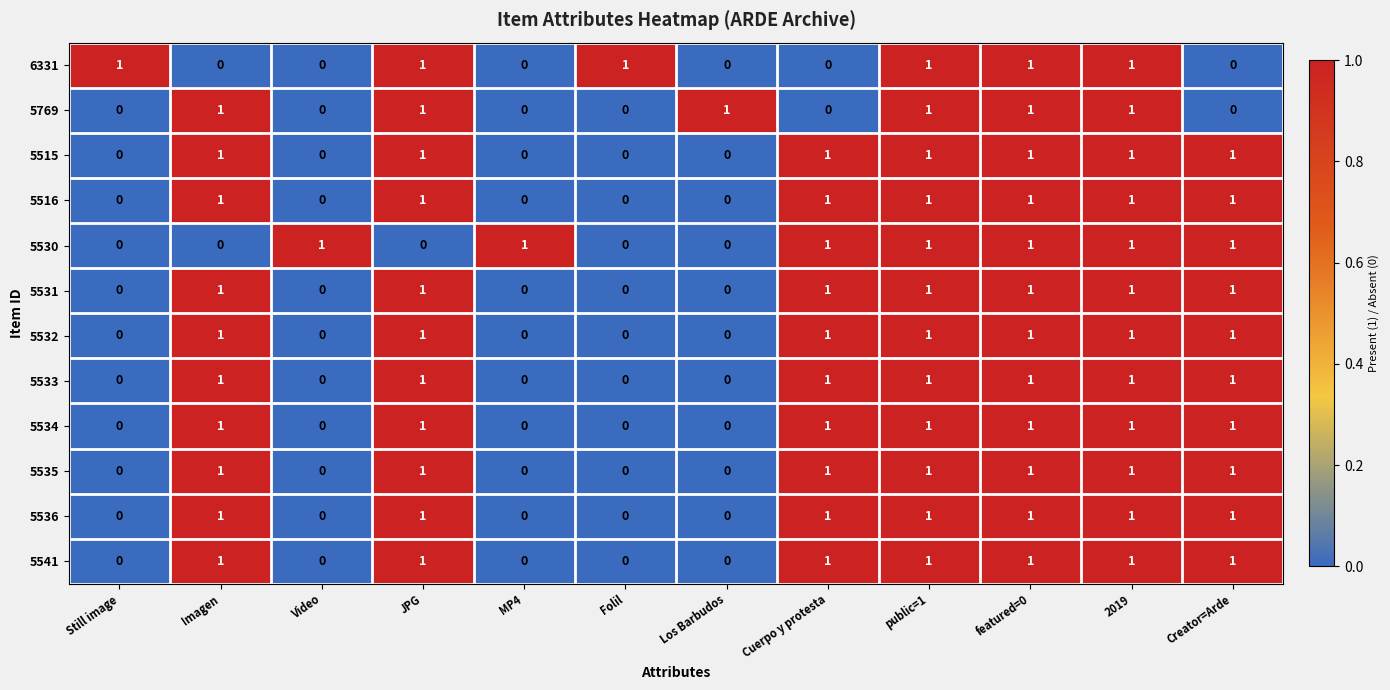

The 5536 series shows 0 at public=1. True or false?

False